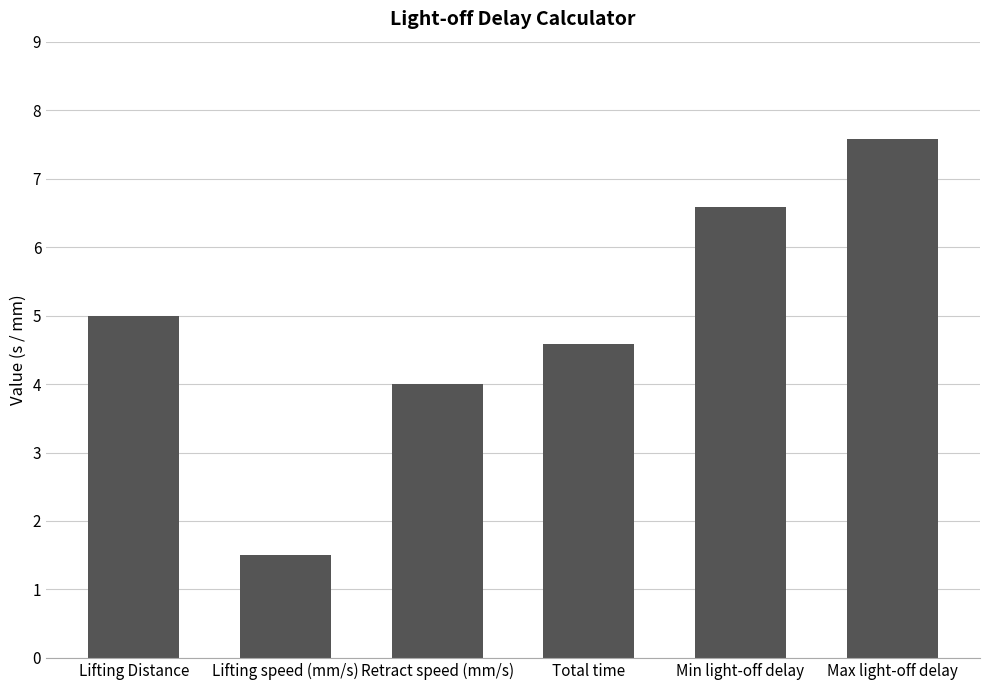

What is the label of the 6th bar from the right?

Lifting Distance